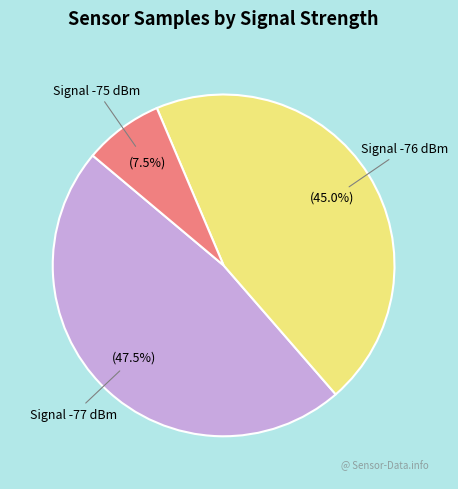

Is there a majority slice in this chart?

No